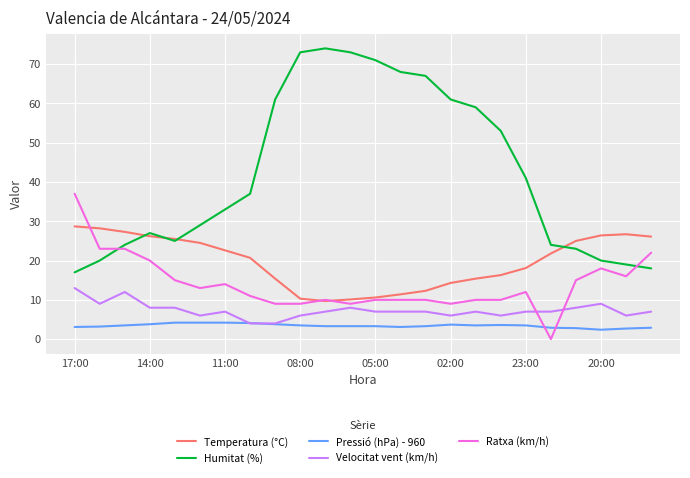

List the series in order of their peak value, highest first.

Humitat (%), Ratxa (km/h), Temperatura (°C), Velocitat vent (km/h), Pressió (hPa) - 960